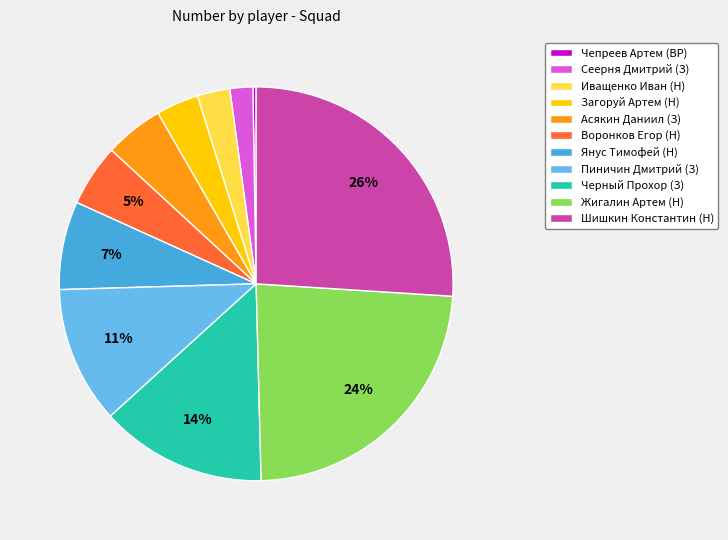

To the nearest percent, what is the difference between the largest and smallest slice percentages?

26%